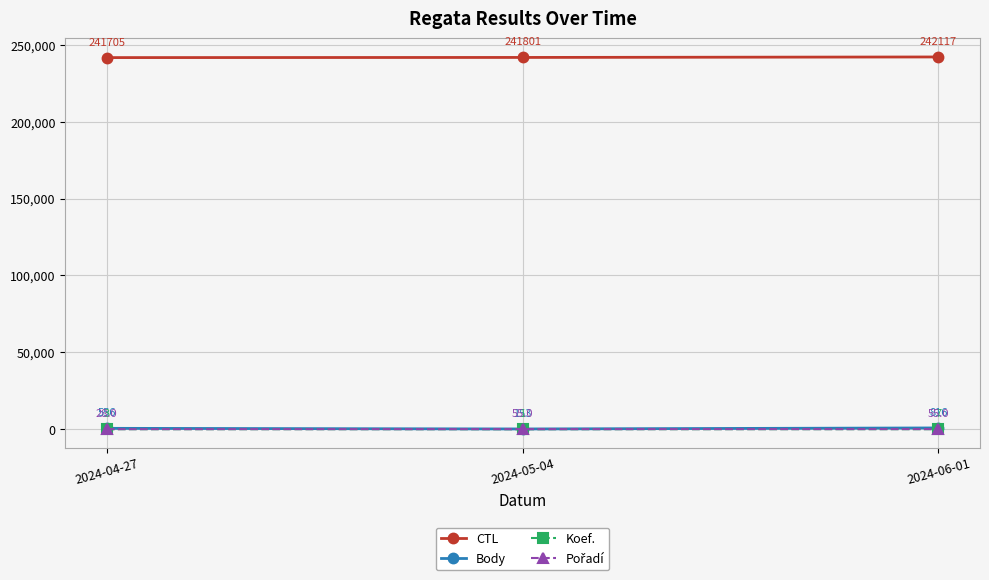

Rank the categories by Koef. value from highest to lowest.

2024-06-01, 2024-04-27, 2024-05-04